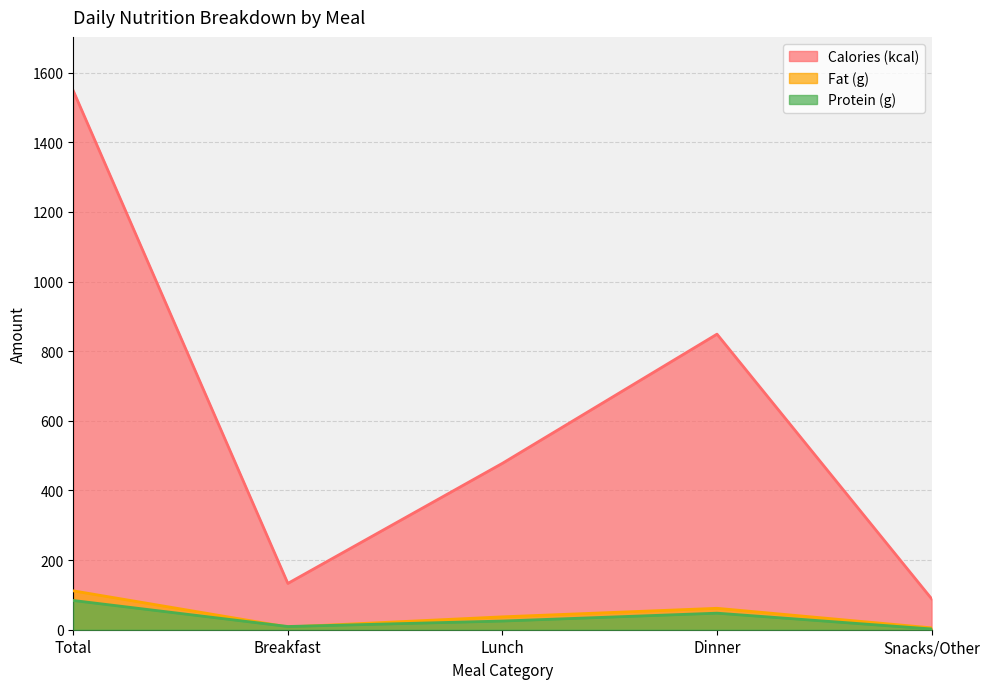

Rank the categories by Calories (kcal) value from highest to lowest.

Total, Dinner, Lunch, Breakfast, Snacks/Other